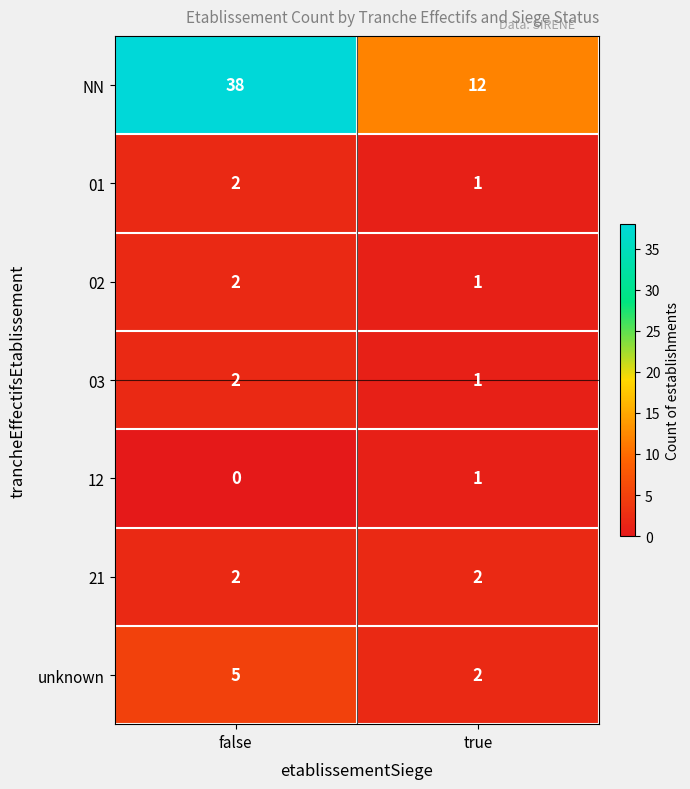

Reading left to right, extract all data points from this chart.

NN: 38	12
01: 2	1
02: 2	1
03: 2	1
12: 0	1
21: 2	2
unknown: 5	2